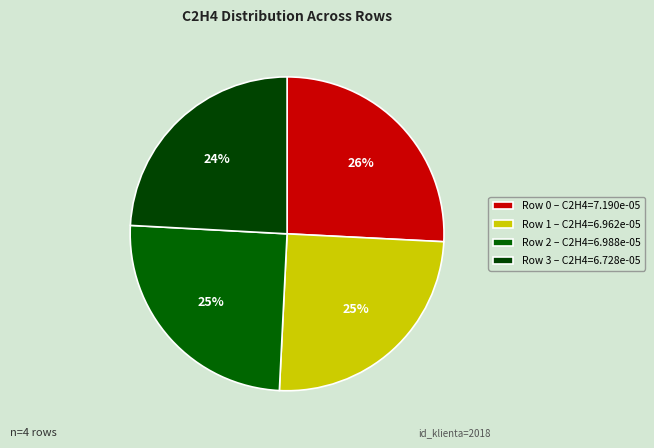

What is the smallest slice in the pie chart?

Row 3